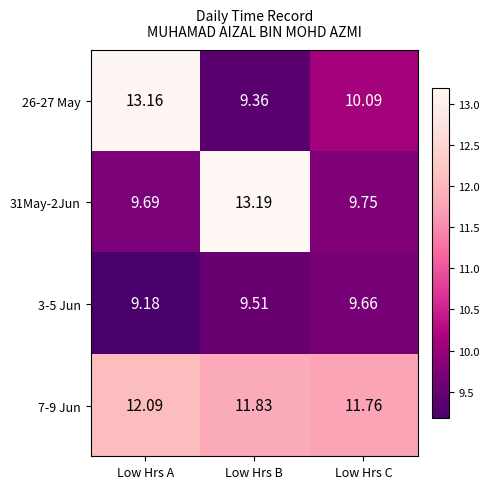

List the labels in order of 7-9 Jun value, largest first.

Low Hrs A, Low Hrs B, Low Hrs C